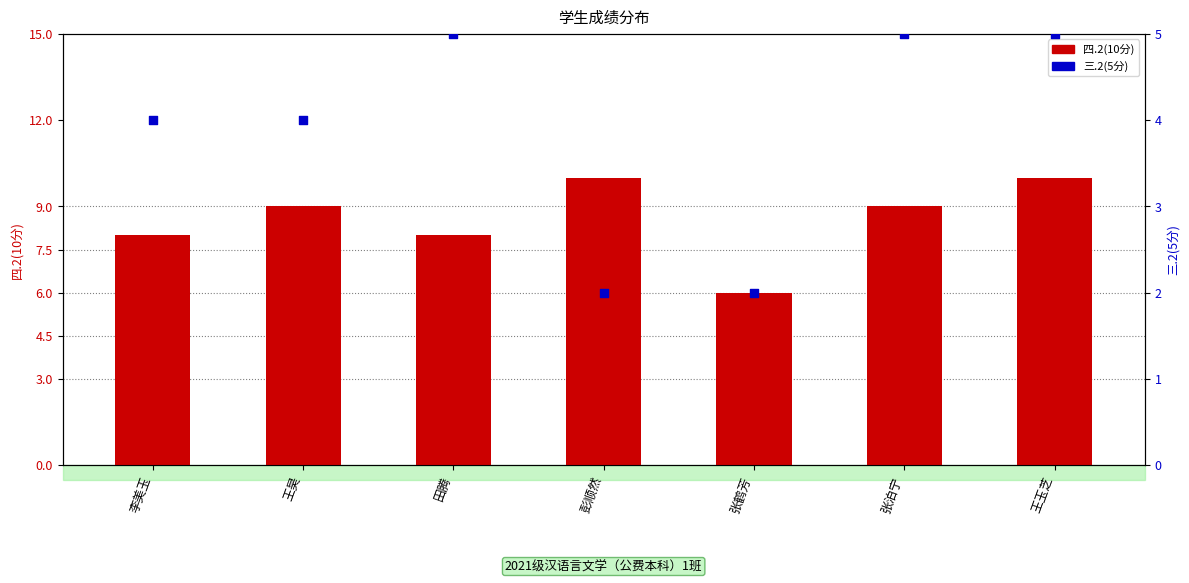

At which category is the sum across all series the highest?

王玉芝